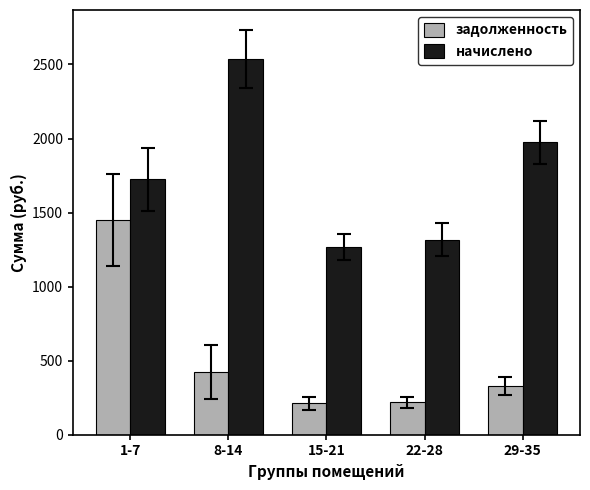

What is the spread (max minus min) of values at 15-21?

1054.8